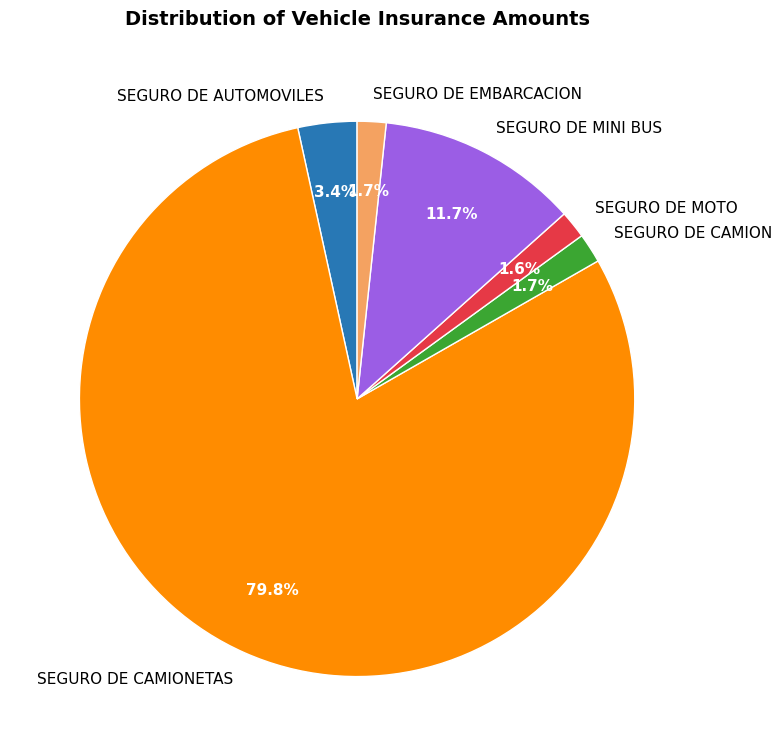

What percentage is the SEGURO DE CAMIONETAS slice, to the nearest percent?

80%